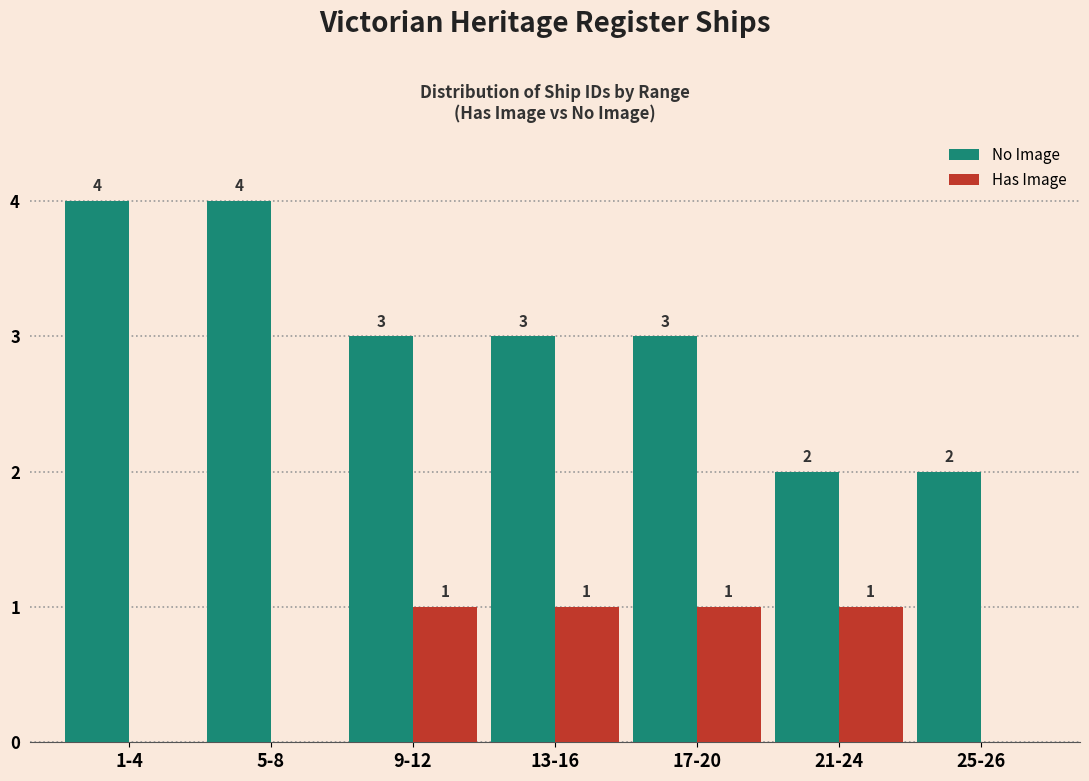

Reading left to right, what are all the values shown in this chart?

No Image: 1-4=4	5-8=4	9-12=3	13-16=3	17-20=3	21-24=2	25-26=2
Has Image: 1-4=0	5-8=0	9-12=1	13-16=1	17-20=1	21-24=1	25-26=0